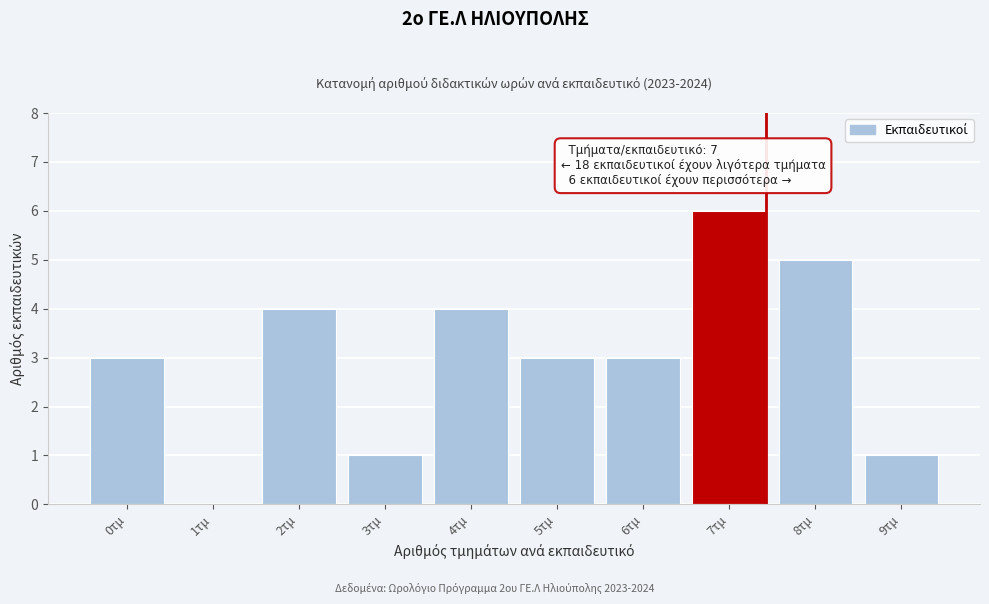

Reading left to right, transcribe all the data shown in this chart.

0τμ=3	1τμ=0	2τμ=4	3τμ=1	4τμ=4	5τμ=3	6τμ=3	7τμ=6	8τμ=5	9τμ=1